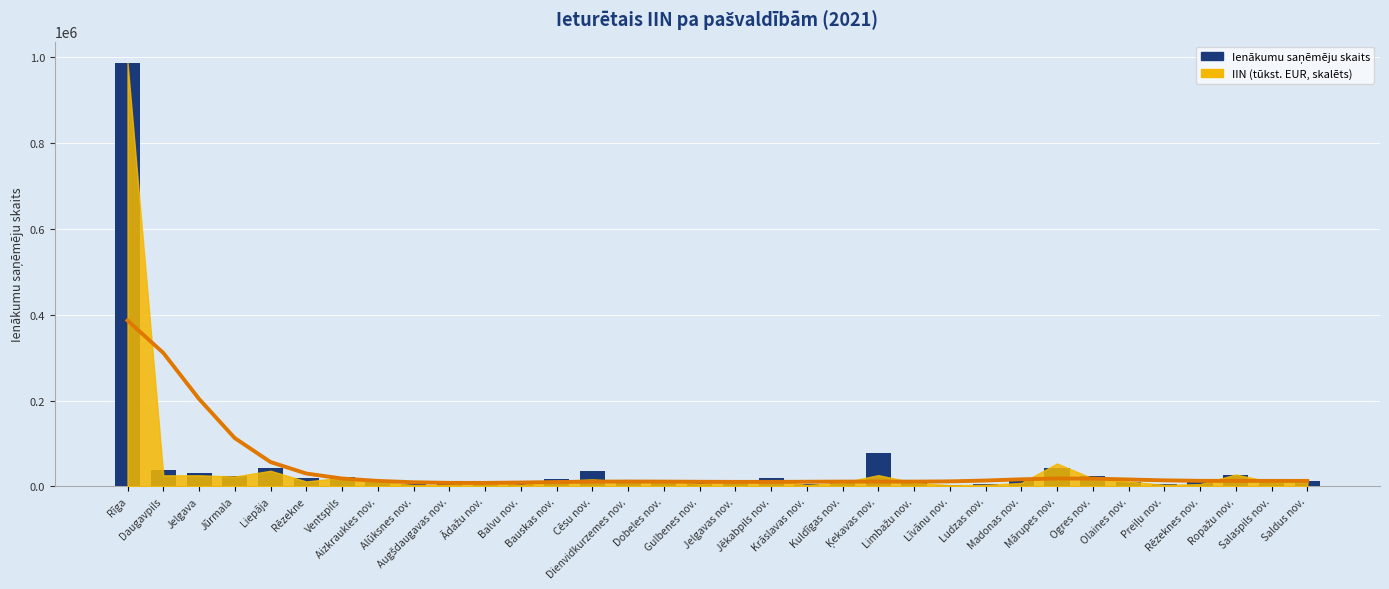

Rank the categories by value from lowest to highest.

Līvānu nov., Alūksnes nov., Preiļu nov., Krāslavas nov., Ludzas nov., Balvu nov., Augšdaugavas nov., Gulbenes nov., Rēzeknes nov., Olaines nov., Ādažu nov., Salaspils nov., Saldus nov., Kuldīgas nov., Limbažu nov., Aizkraukles nov., Madonas nov., Dobeles nov., Jelgavas nov., Dienvidkurzemes nov., Bauskas nov., Rēzekne, Jēkabpils nov., Ventspils, Jūrmala, Ogres nov., Ropažu nov., Jelgava, Cēsu nov., Daugavpils, Liepāja, Mārupes nov., Ķekavas nov., Rīga